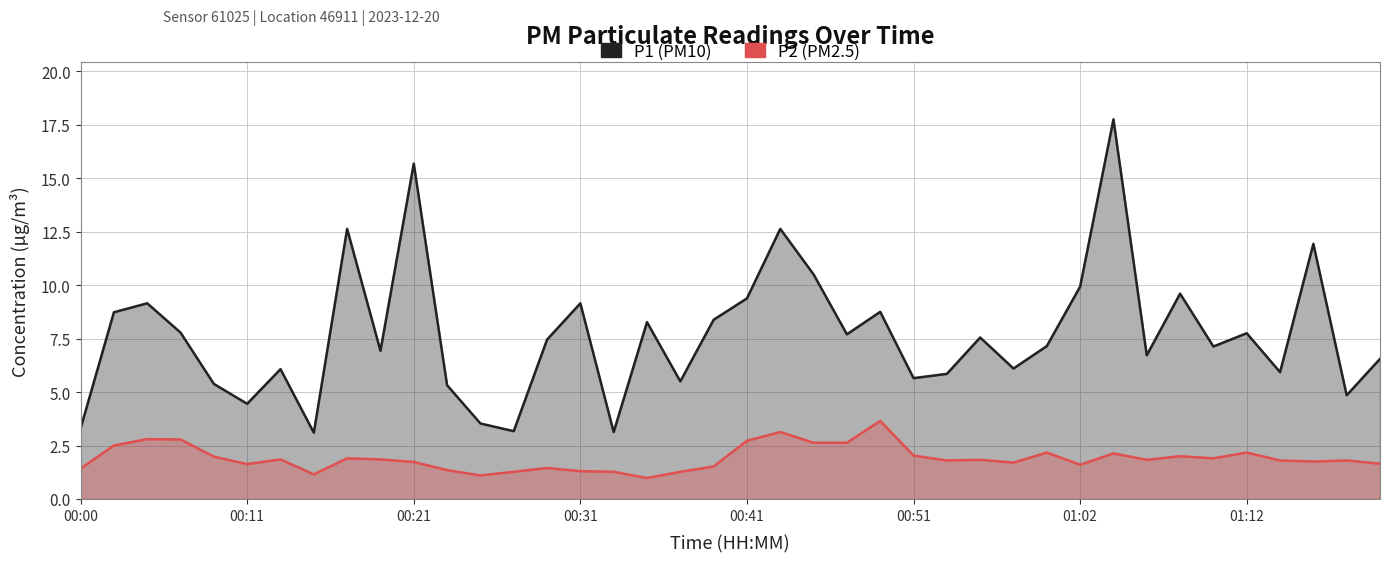

At 00:11, list the series in order from smallest to largest.

P2, P1